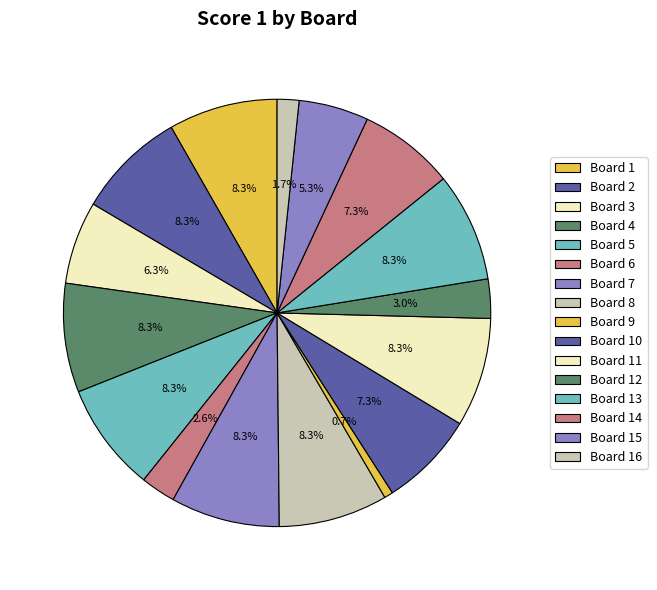

To the nearest percent, what portion does Board 14 represent?

7%